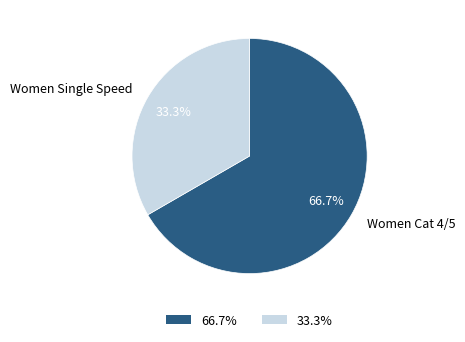

Approximately how many times larger is the value at Women Cat 4/5 compared to Women Single Speed?

2.0